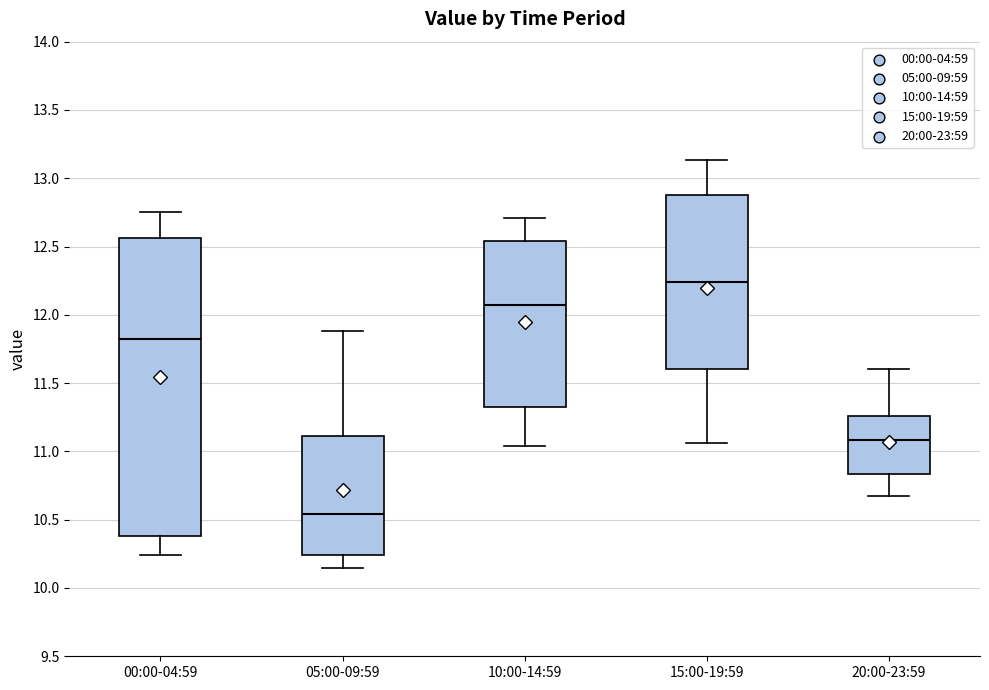

Reading left to right, read every box against the y-axis: the position of its median line, the range the box covers, and the ends of its whiskers. The values are not printed on the chart, so give them approximately, as read against the axis.

00:00-04:59: median 11.80, box 10.40 to 12.55, whiskers 10.25 to 12.75
05:00-09:59: median 10.55, box 10.25 to 11.10, whiskers 10.15 to 11.90
10:00-14:59: median 12.05, box 11.35 to 12.55, whiskers 11.05 to 12.70
15:00-19:59: median 12.25, box 11.60 to 12.90, whiskers 11.05 to 13.15
20:00-23:59: median 11.10, box 10.85 to 11.25, whiskers 10.65 to 11.60